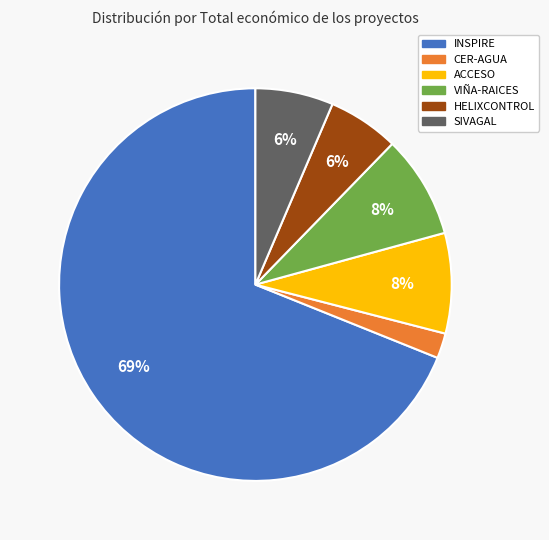

Is the sum of VIÑA-RAICES and ACCESO greater than half?

No